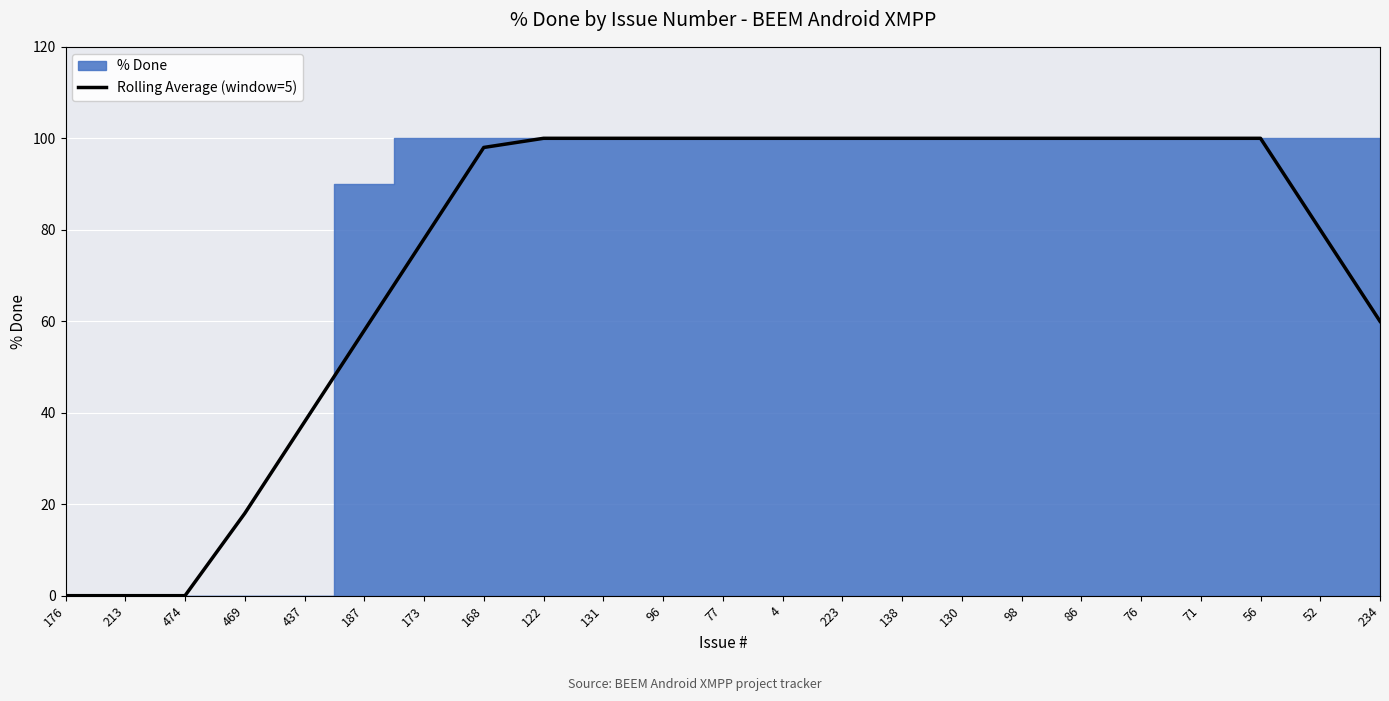

Rank the categories by value from lowest to highest.

176, 213, 474, 469, 437, 187, 234, 173, 52, 168, 122, 131, 96, 77, 4, 223, 138, 130, 98, 86, 76, 71, 56